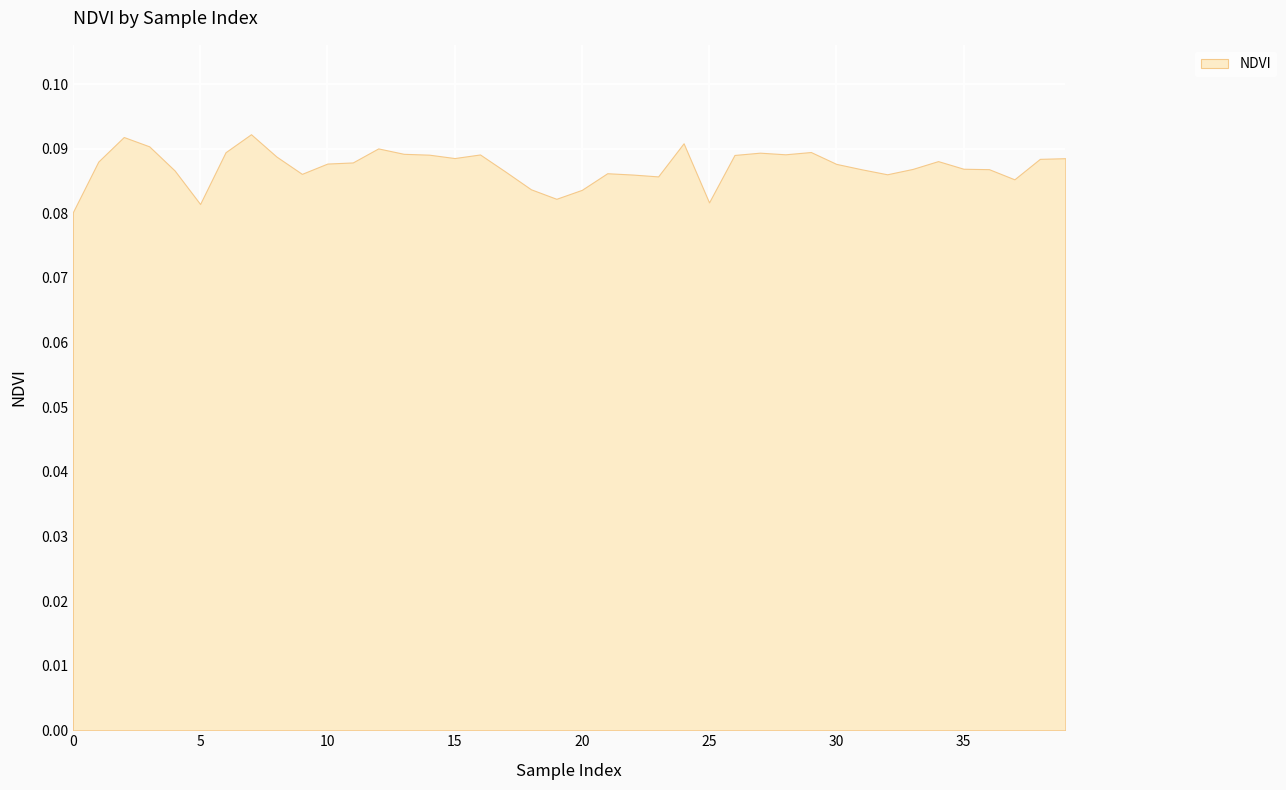

How many lines are shown in the chart?

1